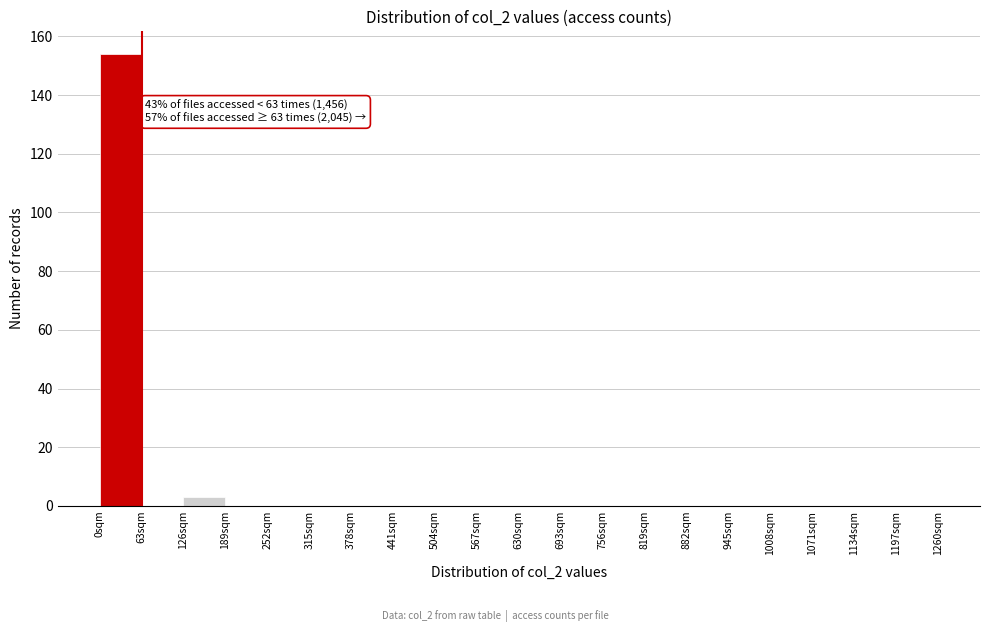

Over which range of the x-axis is the bar tallest?

0 to 63